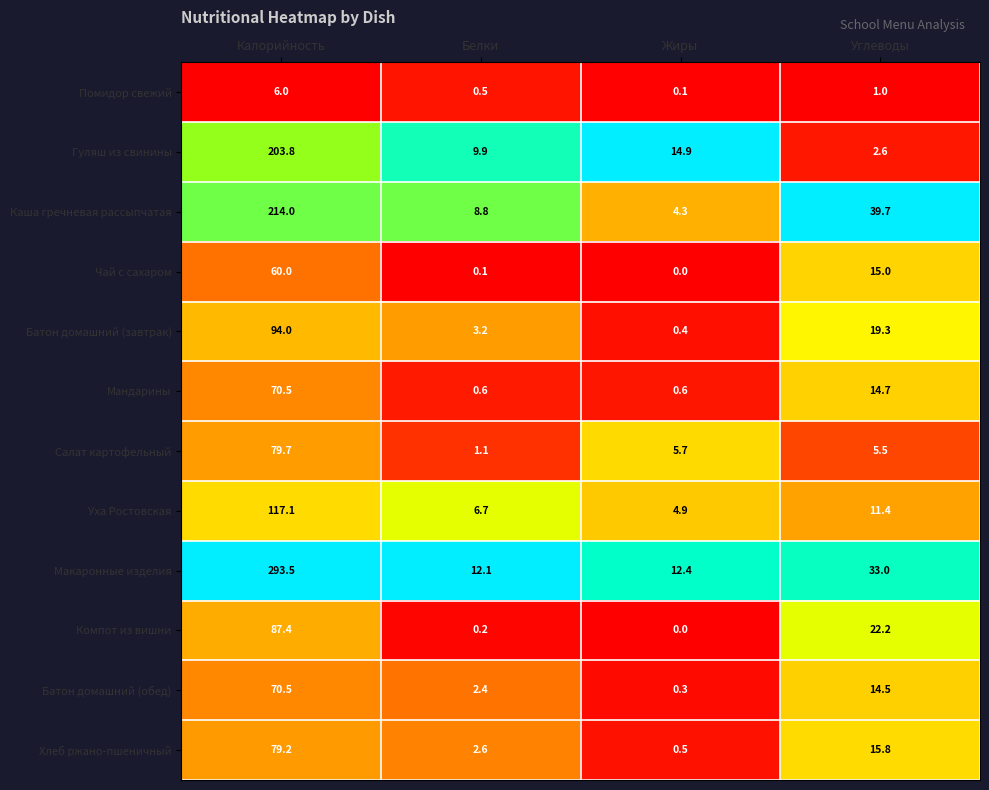

What is the greatest value displayed?

293.5